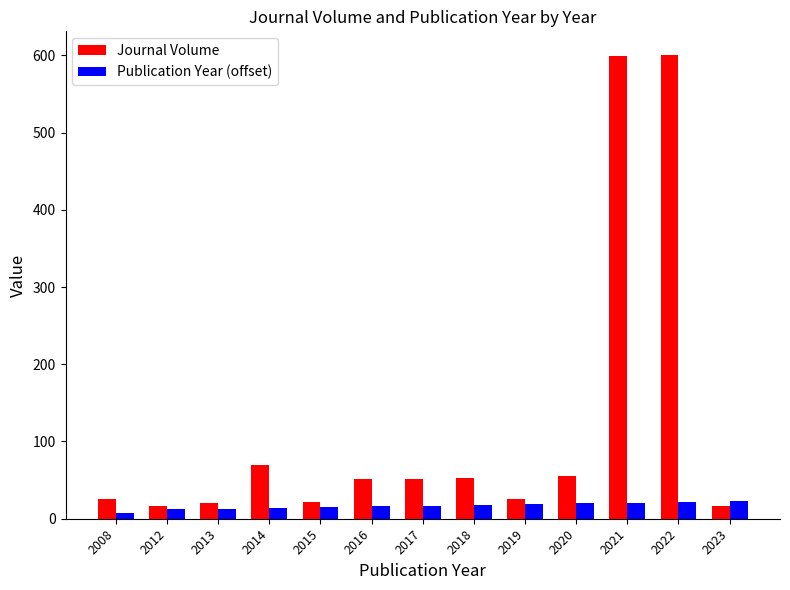

What is the sum of all Journal Volume values?

1605